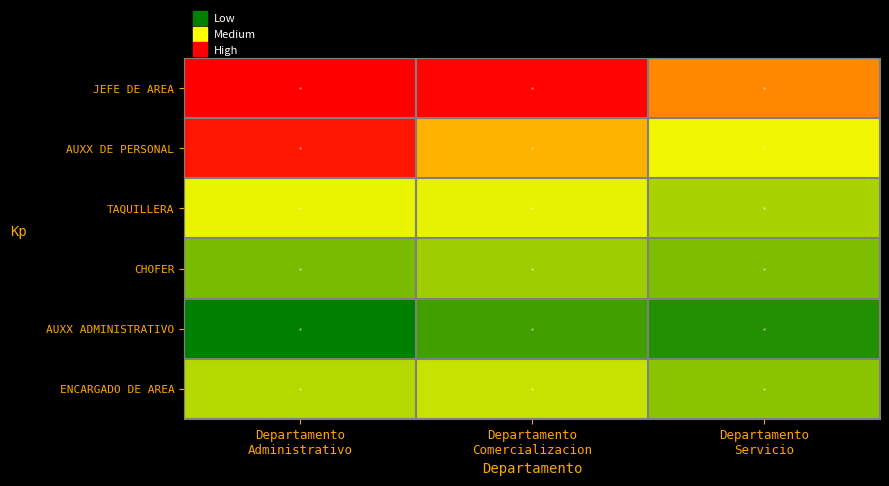

At how many categories does at least one series exceed 8357?

2